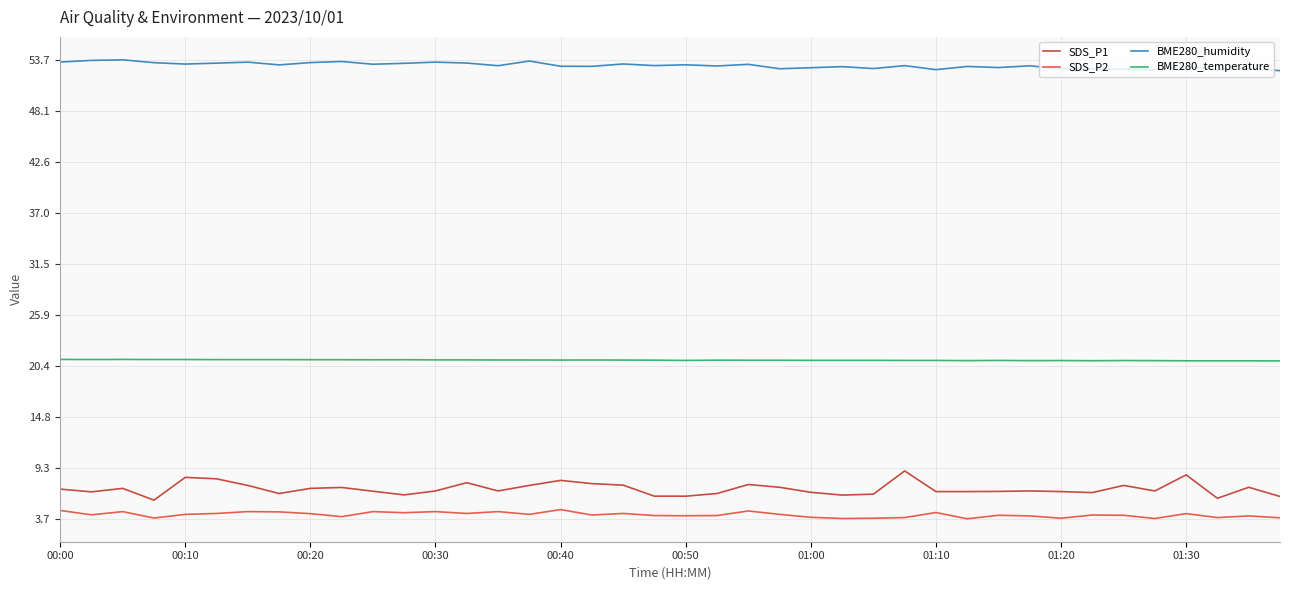

True or false: BME280_humidity has more than 0 points higher than both neighbors.

True